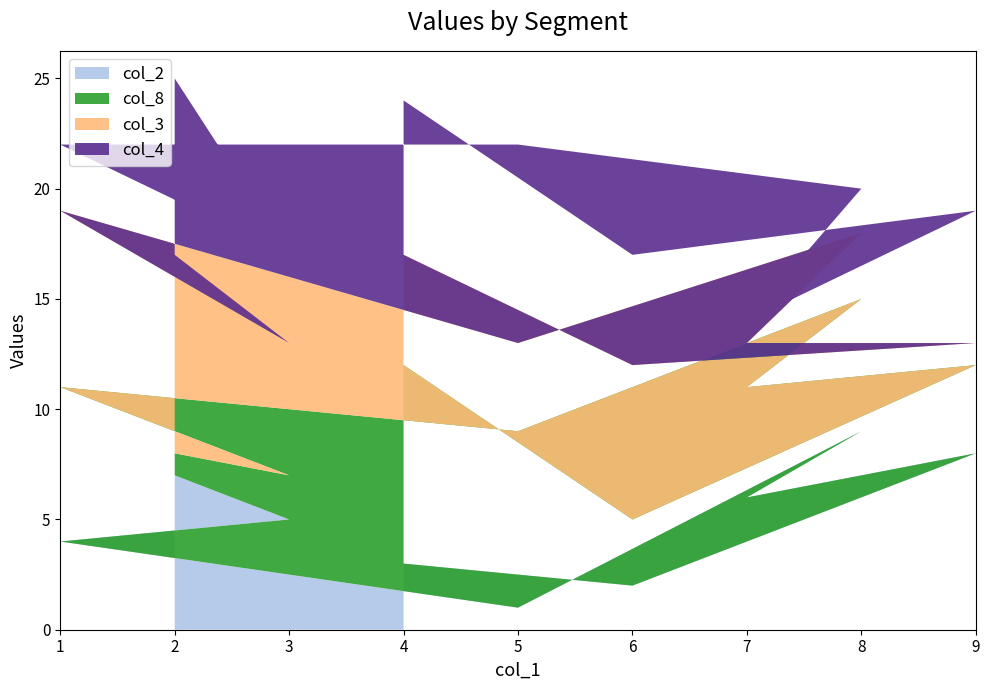

True or false: col_2 has a value of 4 at 1.

True